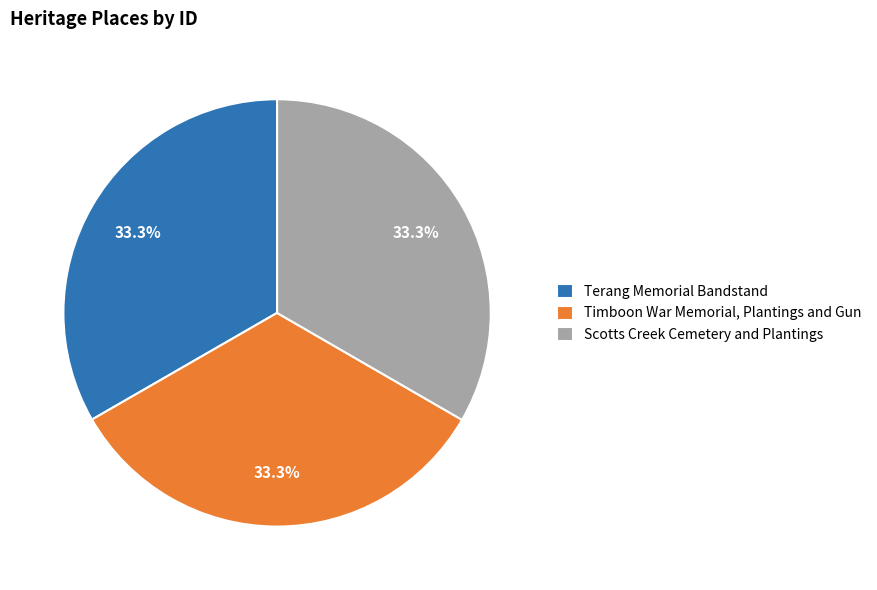

Approximately how many times larger is the value at Terang Memorial Bandstand compared to Scotts Creek Cemetery and Plantings?

1.0